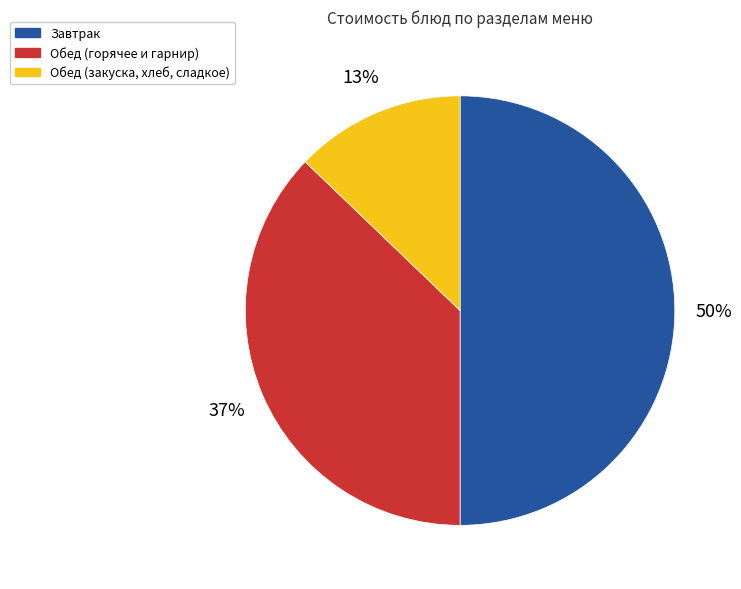

How many segments does this pie chart have?

3